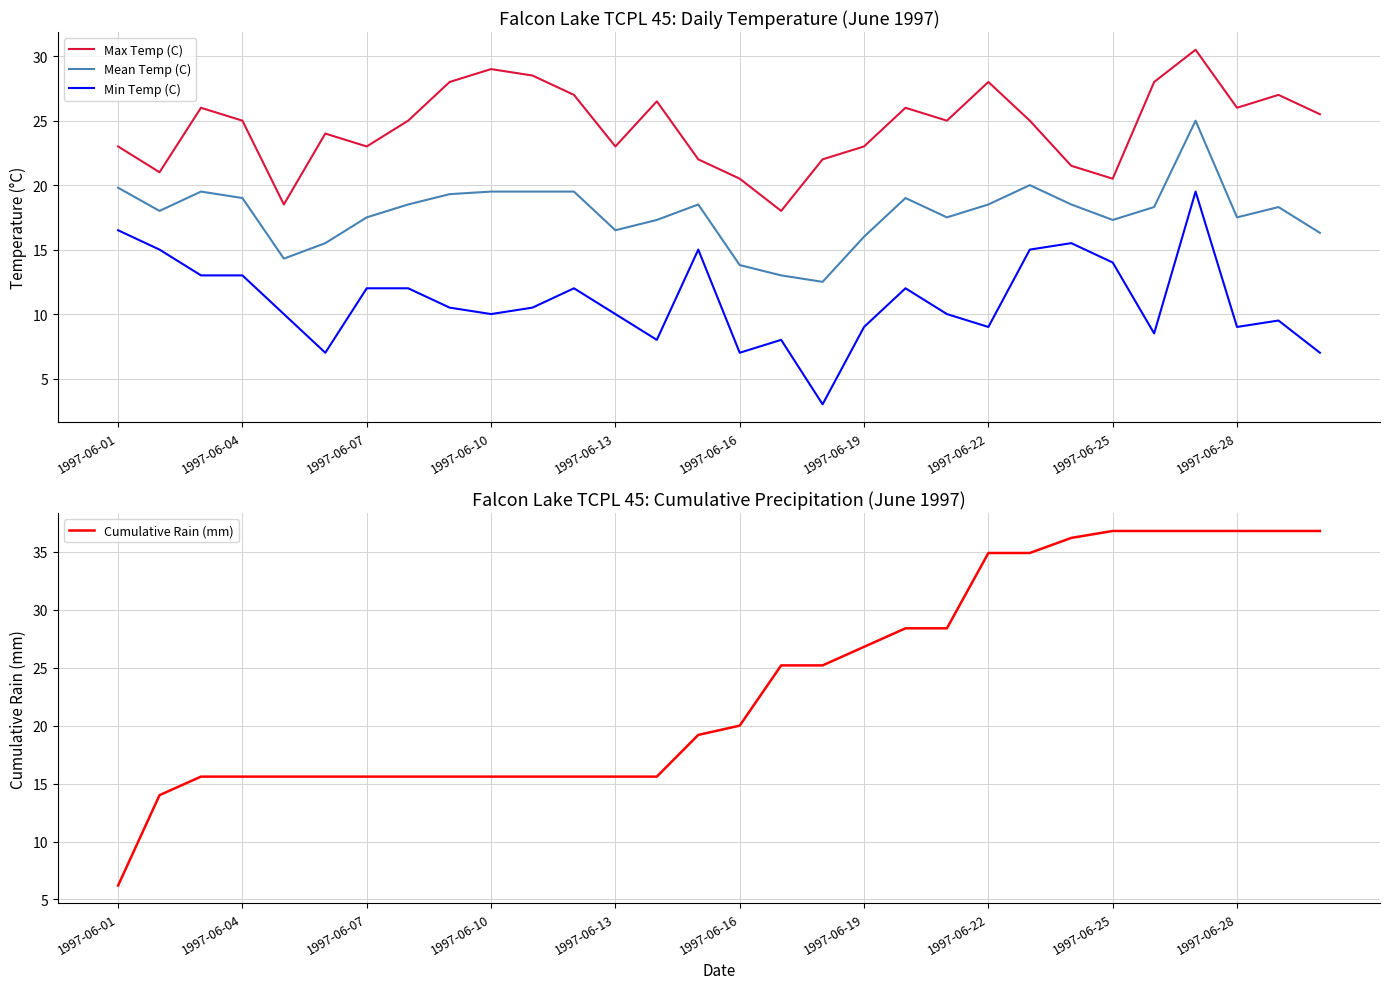

Reading right to left, transcribe all the data shown in this chart.

Max Temp (C): 25.5	27.0	26.0	30.5	28.0	20.5	21.5	25.0	28.0	25.0	26.0	23.0	22.0	18.0	20.5	22.0	26.5	23.0	27.0	28.5	29.0	28.0	25.0	23.0	24.0	18.5	25.0	26.0	21.0	23.0
Mean Temp (C): 16.3	18.3	17.5	25.0	18.3	17.3	18.5	20.0	18.5	17.5	19.0	16.0	12.5	13.0	13.8	18.5	17.3	16.5	19.5	19.5	19.5	19.3	18.5	17.5	15.5	14.3	19.0	19.5	18.0	19.8
Min Temp (C): 7.0	9.5	9.0	19.5	8.5	14.0	15.5	15.0	9.0	10.0	12.0	9.0	3.0	8.0	7.0	15.0	8.0	10.0	12.0	10.5	10.0	10.5	12.0	12.0	7.0	10.0	13.0	13.0	15.0	16.5
Cumulative Rain (mm): 36.8	36.8	36.8	36.8	36.8	36.8	36.2	34.9	34.9	28.4	28.4	26.8	25.2	25.2	20.0	19.2	15.6	15.6	15.6	15.6	15.6	15.6	15.6	15.6	15.6	15.6	15.6	15.6	14.0	6.2